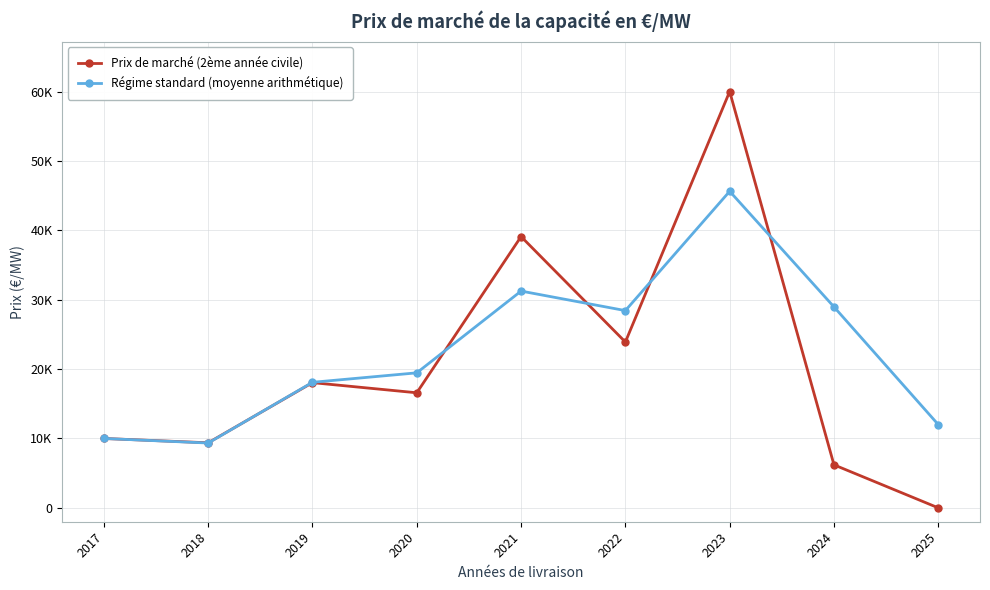

After their last crossing, which series has the higher values: Régime standard (moyenne arithmétique) or Prix de marché (2ème année civile)?

Régime standard (moyenne arithmétique)